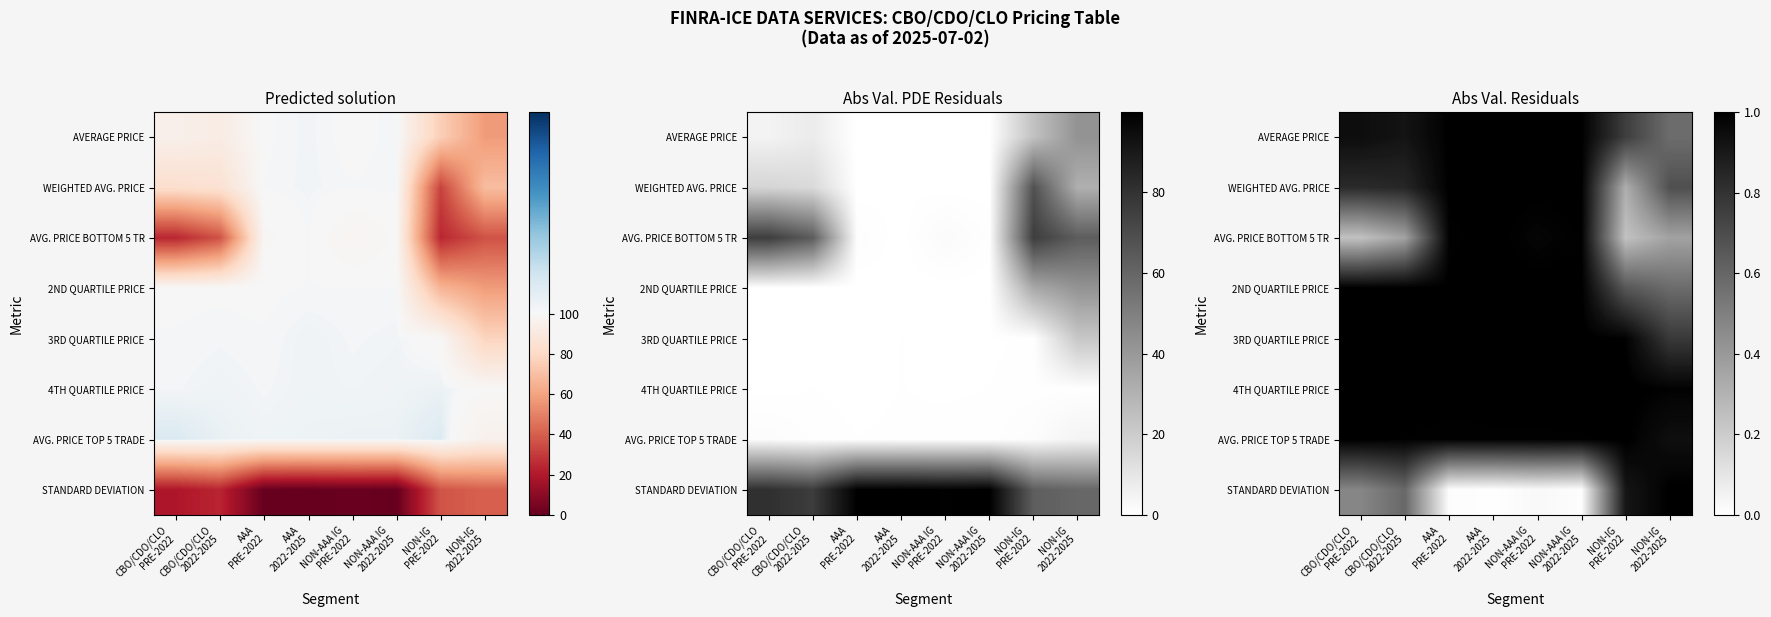

What is the lowest value of the AVG. PRICE TOP 5 TRADE series?

0.9